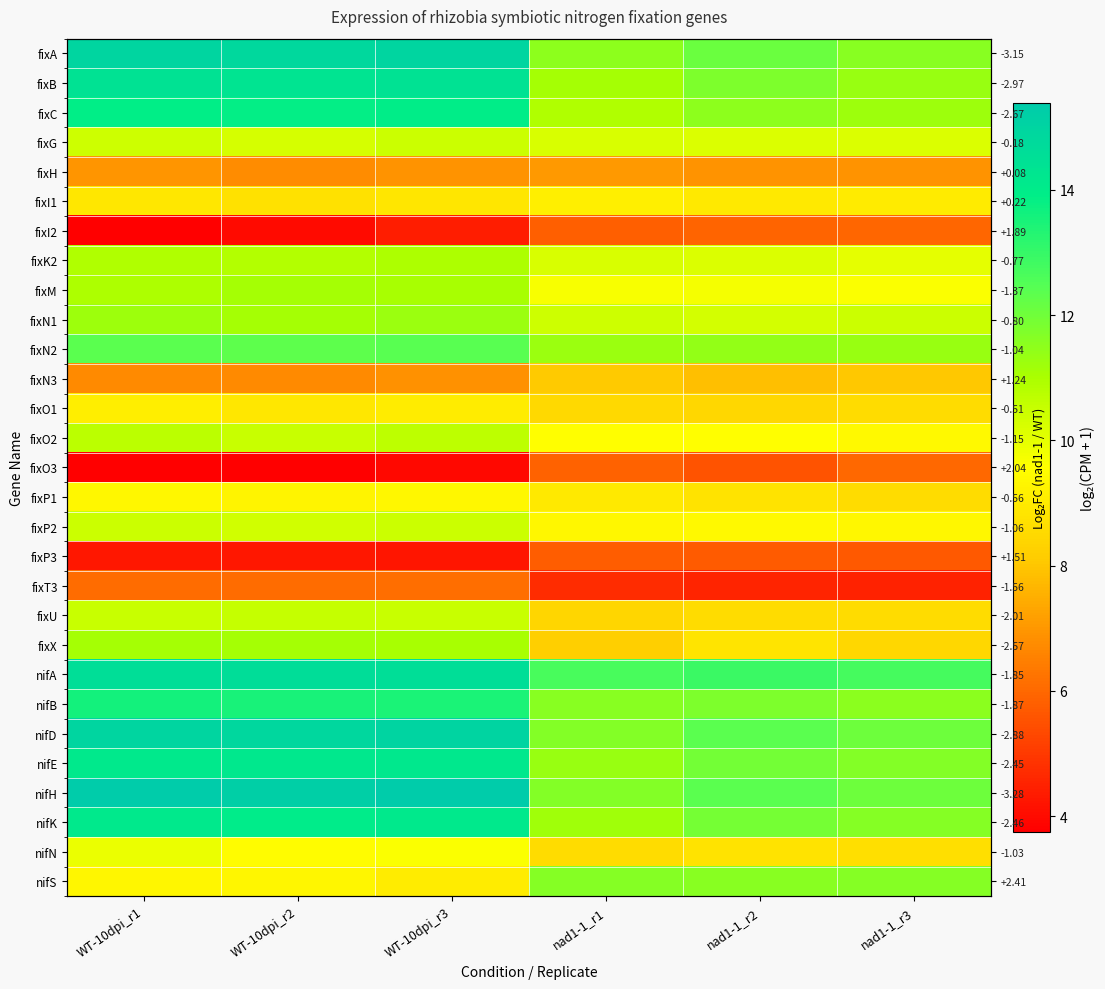

Where is fixT3 nearest to the value 5?

nad1-1_r1